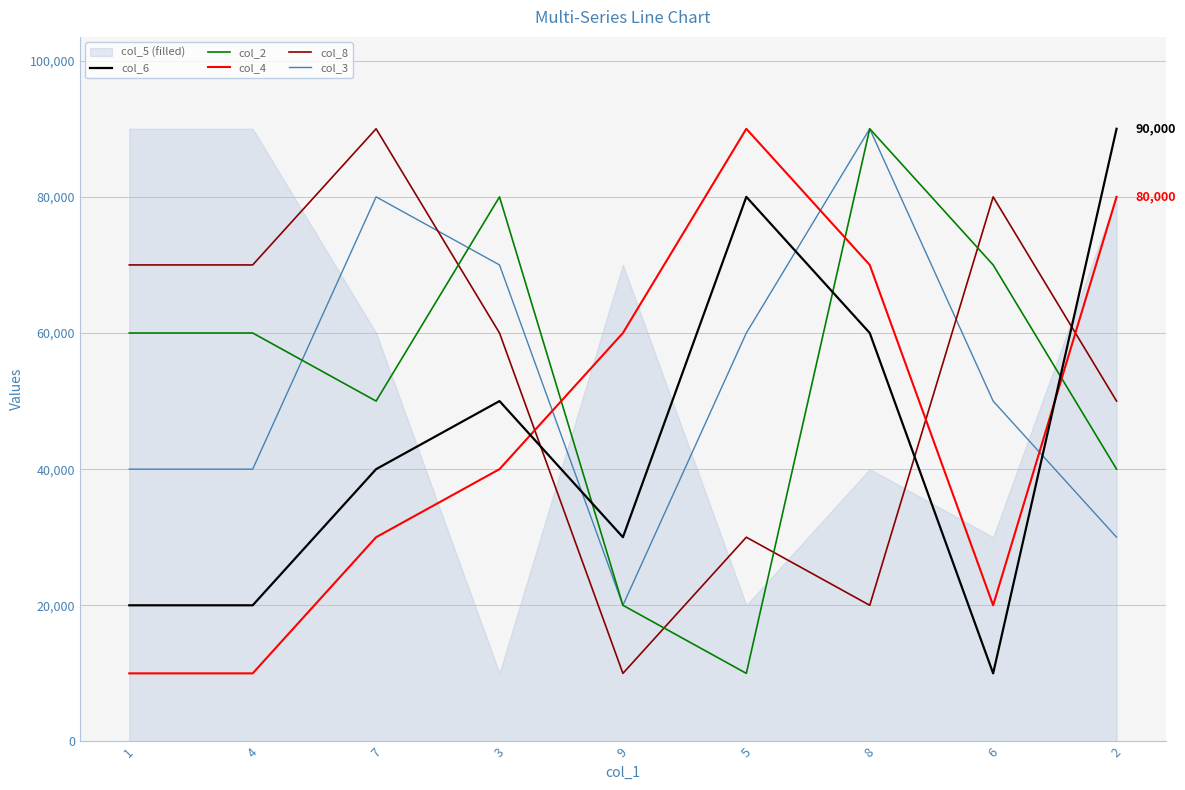

What is the average value of the col_2 series?

53333